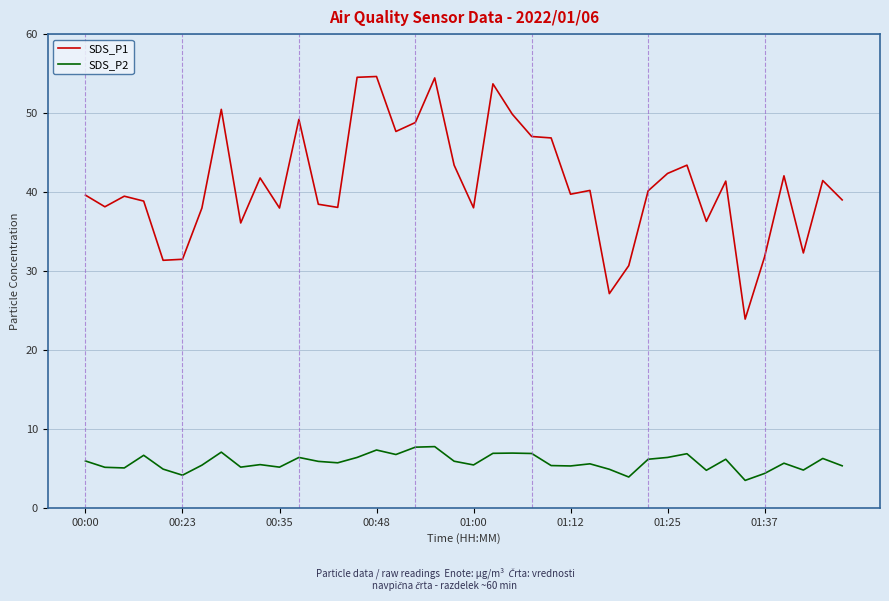

Which series has the largest range (max minus min)?

SDS_P1